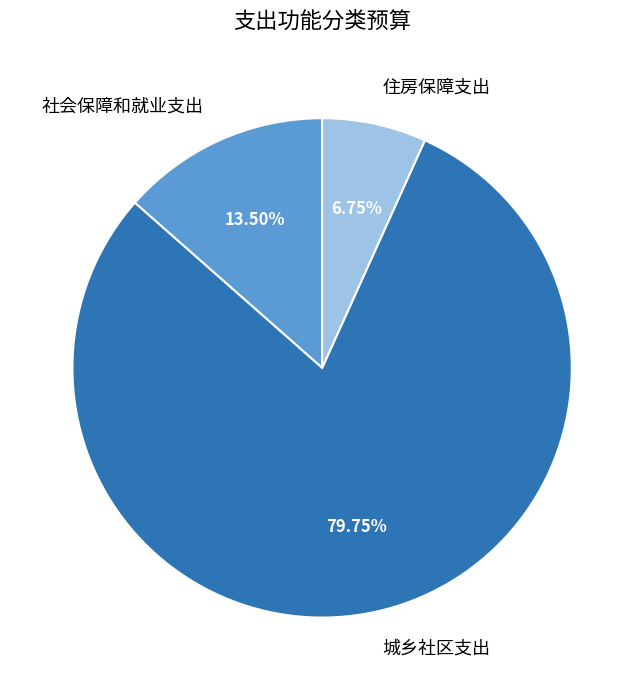

How many slices are in this pie chart?

3